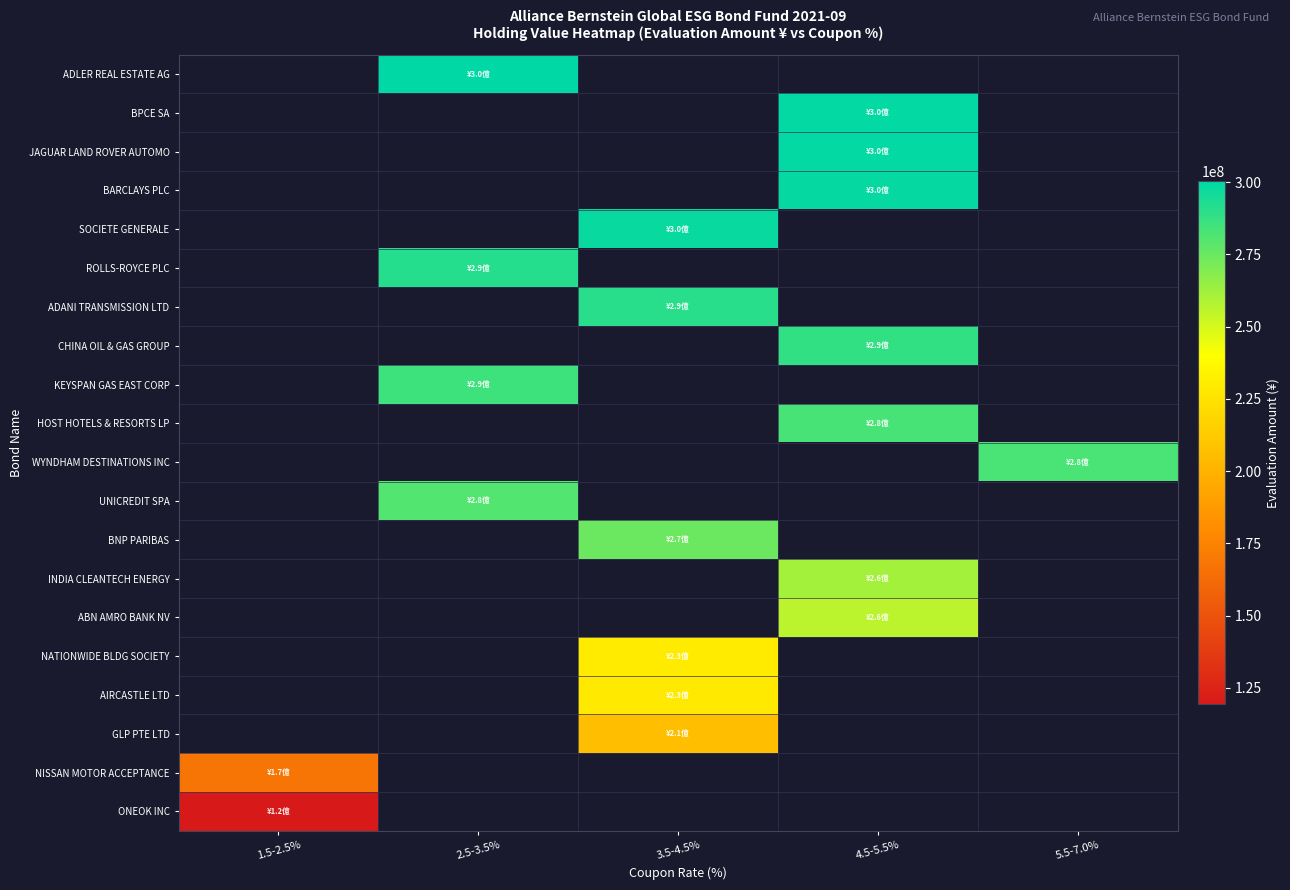

True or false: NISSAN MOTOR ACCEPTANCE has a value of 284595211.8 at 1.5-2.5%.

False